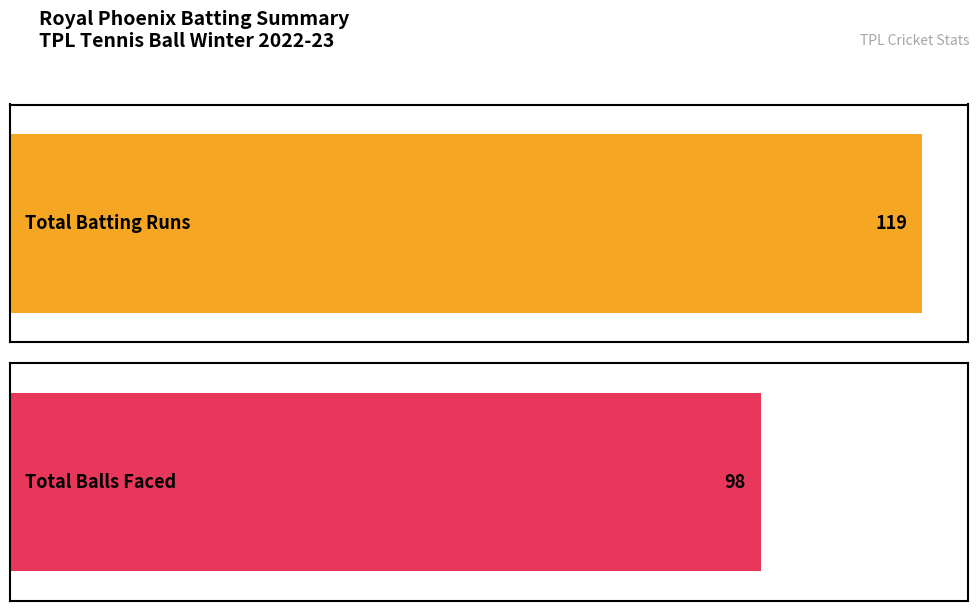

Are the bars grouped side by side (vs. stacked)?

Yes